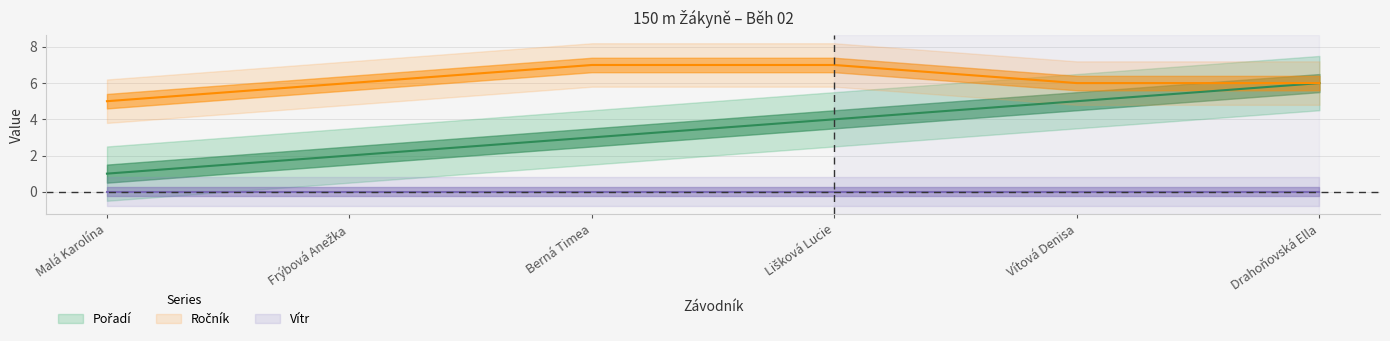

What is the label of the 1st point from the left?

Malá Karolína